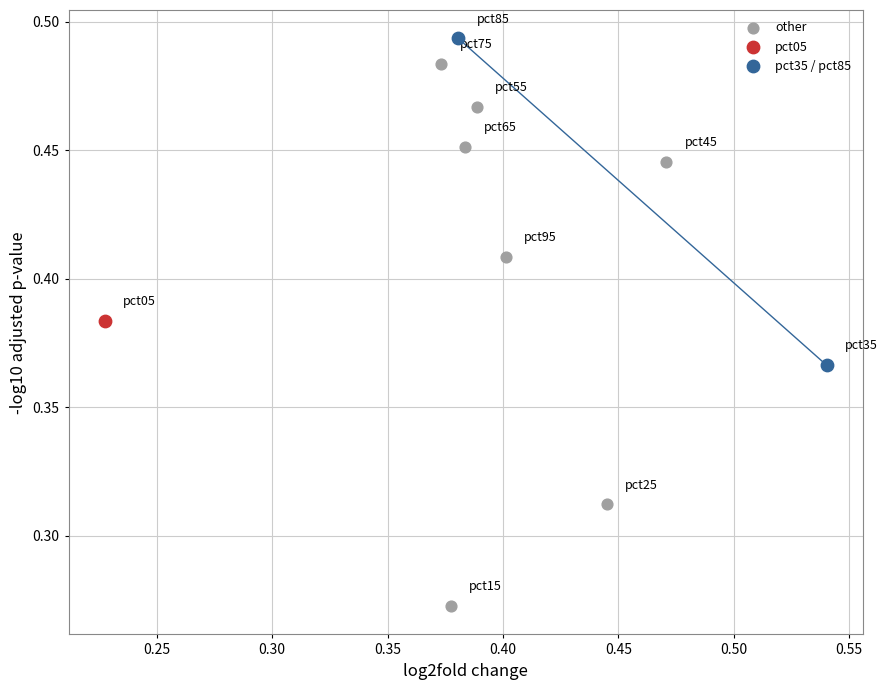

What are all the series names shown in the legend?

other, pct05, pct35 / pct85